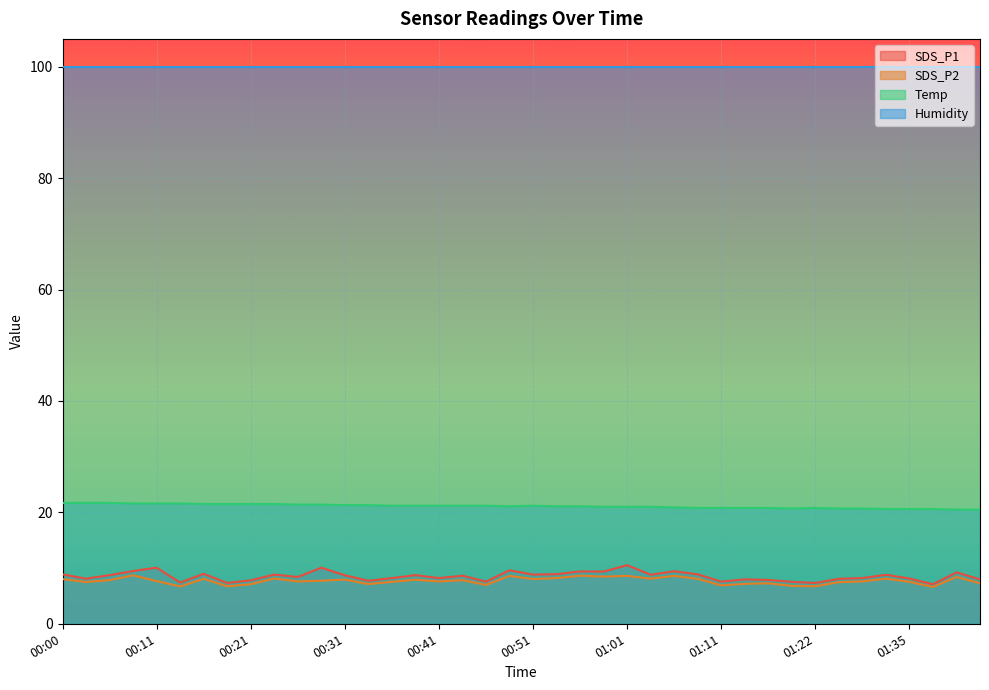

What is the difference between the highest and lowest values at 00:31?

92.0